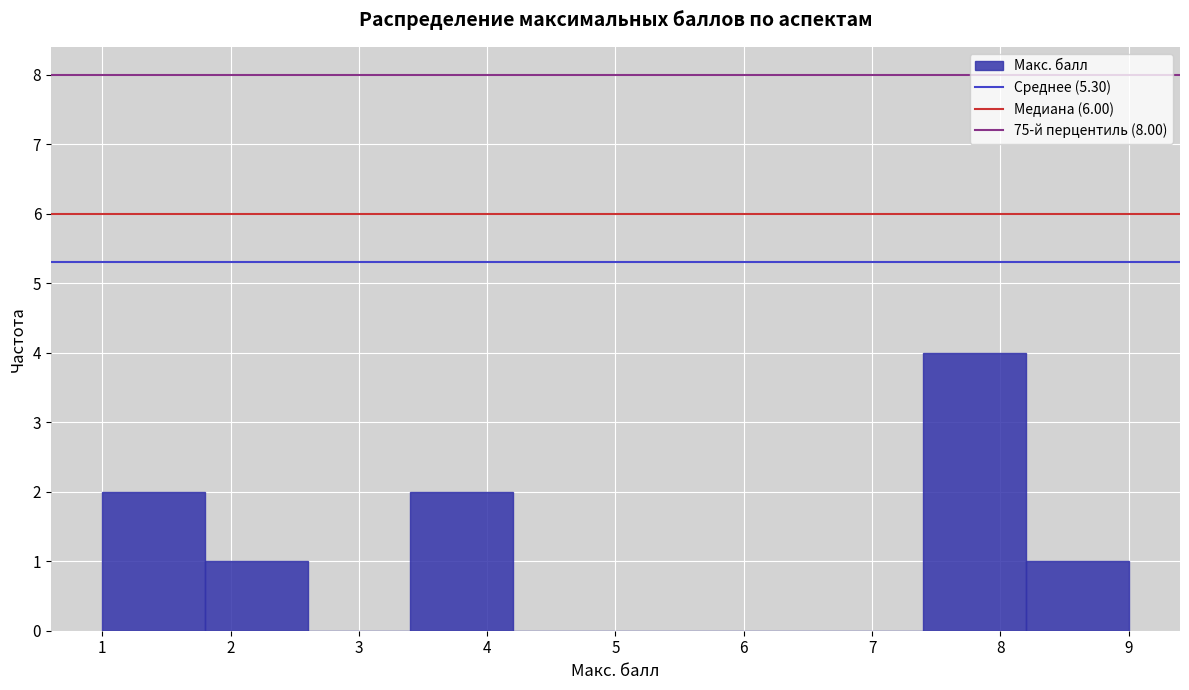

Reading left to right, list every bar in this chart as the range it spans on the x-axis followed by its height. The values are not printed on the chart, so give them approximately, as read against the axis.

1.0 to 1.8: 2
1.8 to 2.6: 1
2.6 to 3.4: 0
3.4 to 4.2: 2
4.2 to 5.0: 0
5.0 to 5.8: 0
5.8 to 6.6: 0
6.6 to 7.4: 0
7.4 to 8.2: 4
8.2 to 9.0: 1